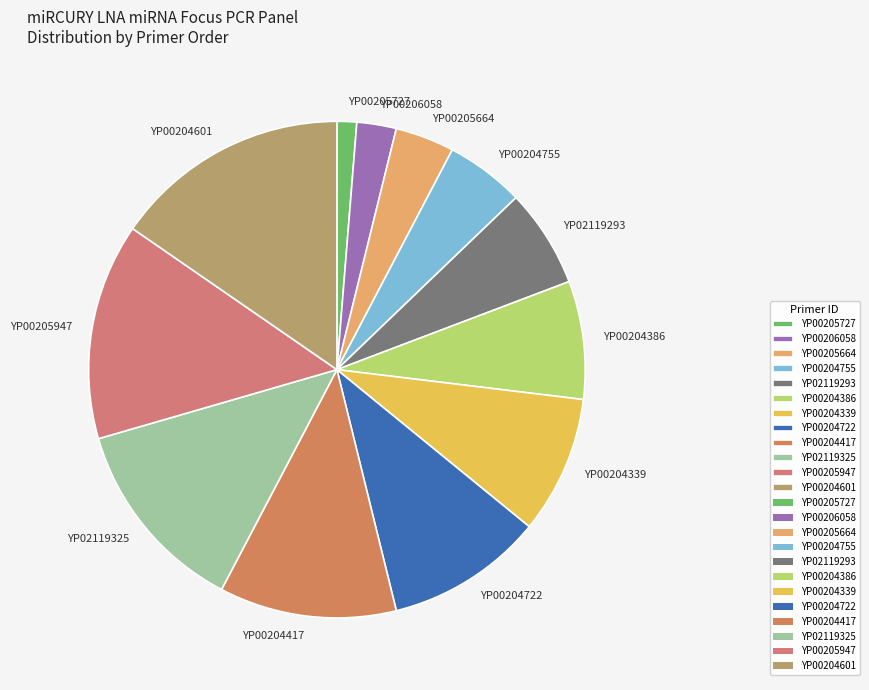

What is the smallest slice in the pie chart?

YP00205727